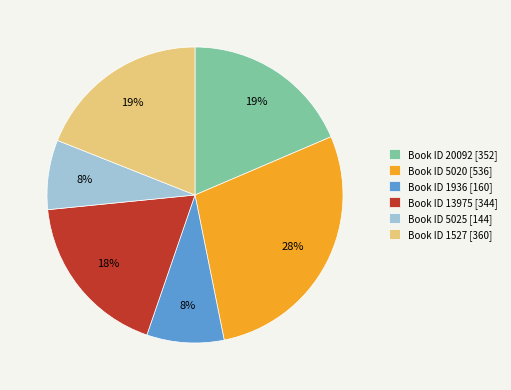

Which category has the biggest portion of the pie?

Book ID 5020 [536]